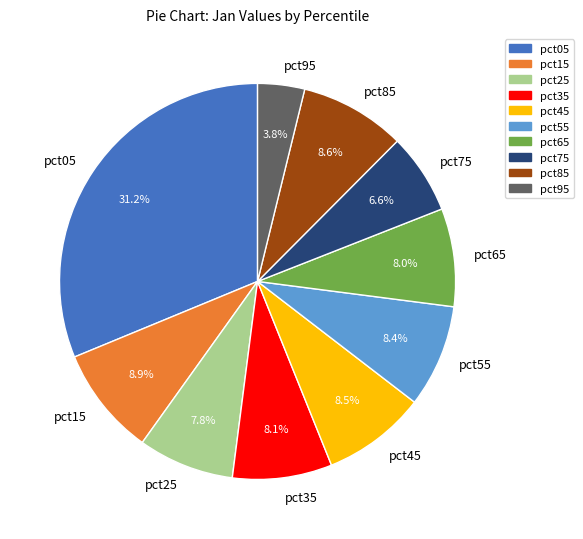

Does pct05 account for over 50% of the chart?

No